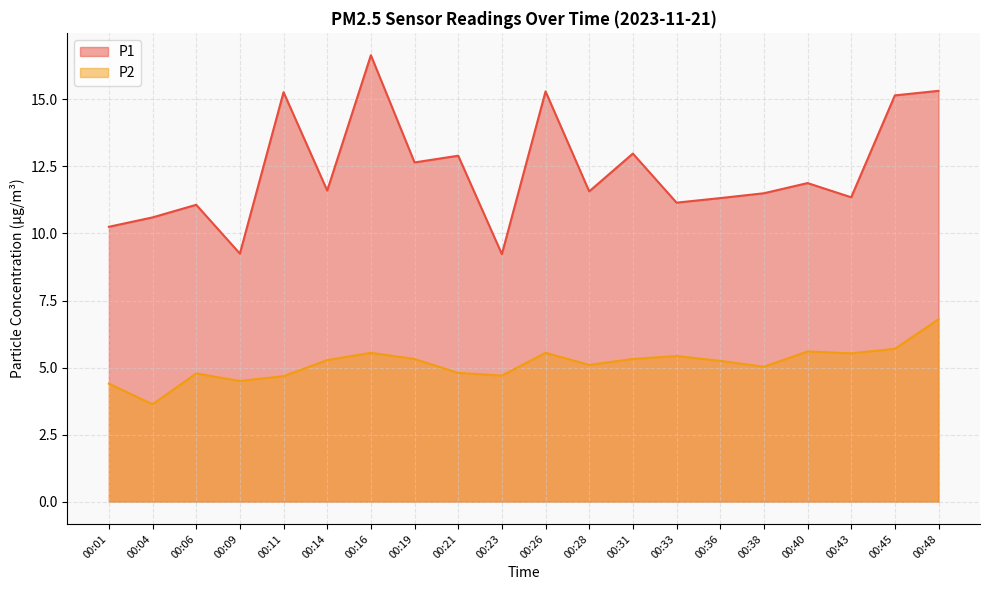

What is the sum of all P1 values?

247.0